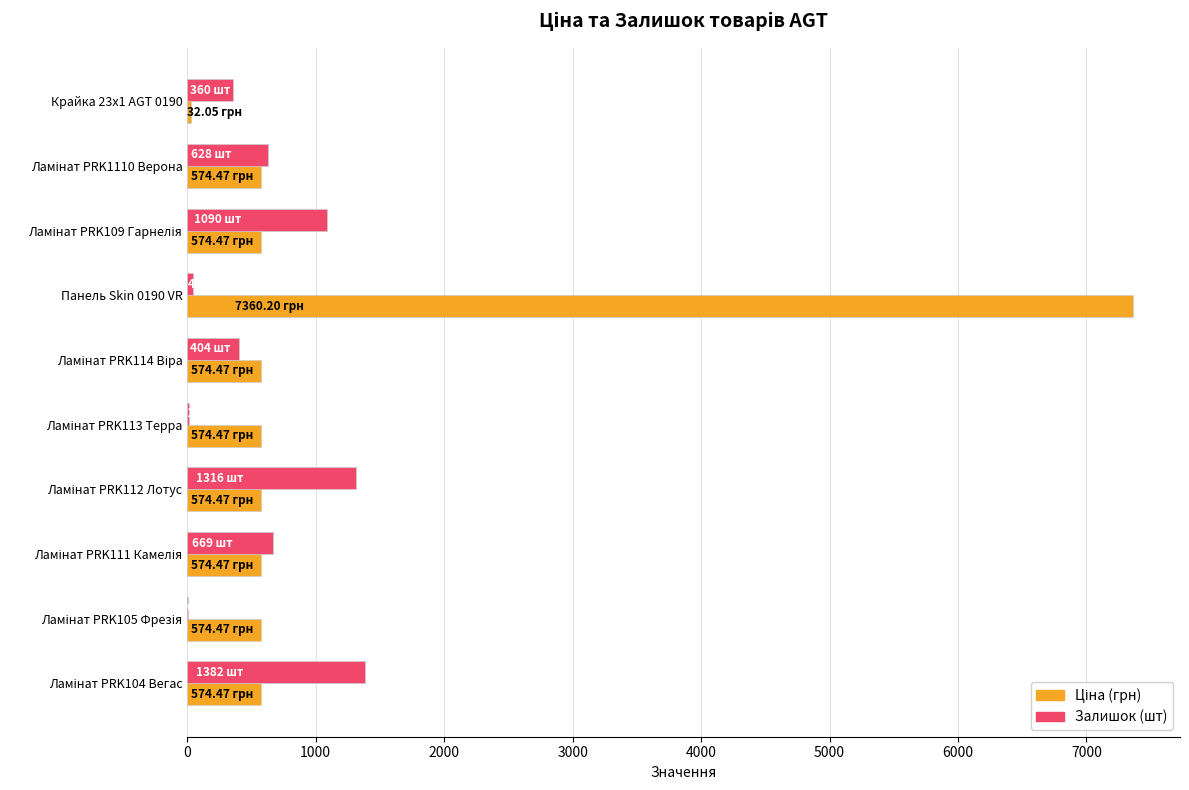

At which category is the sum across all series the highest?

Панель Skin 0190 VR